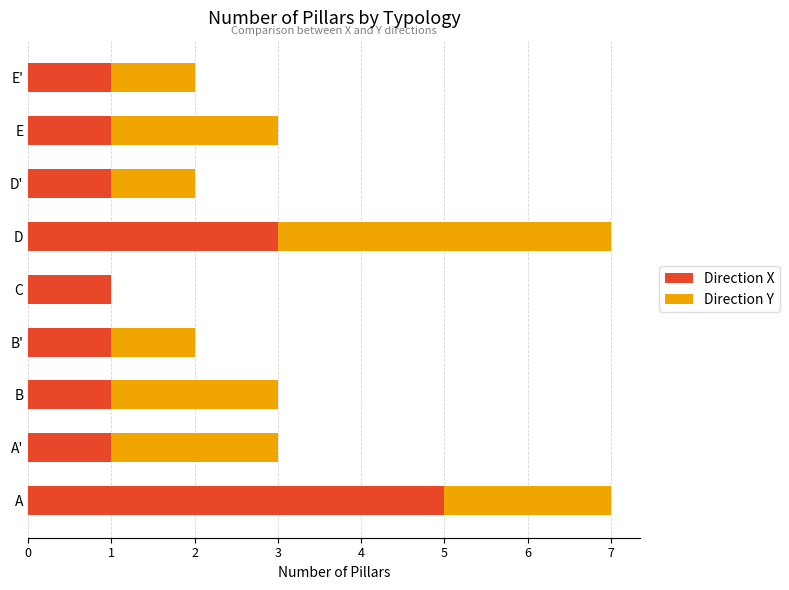

What is the total value across all series at B?

3